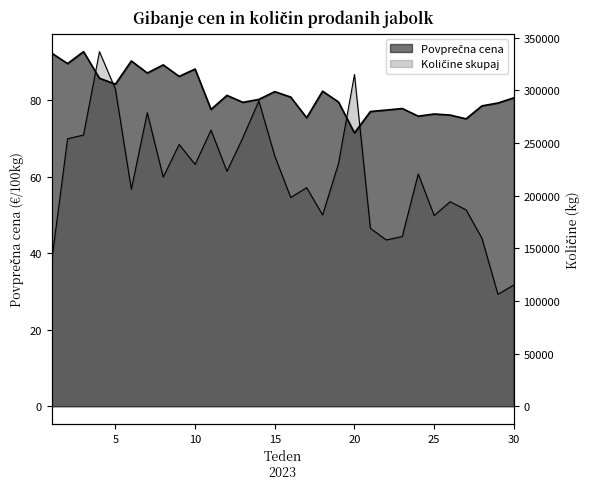

The Povprečna cena series shows 133.5 at 23. True or false?

False